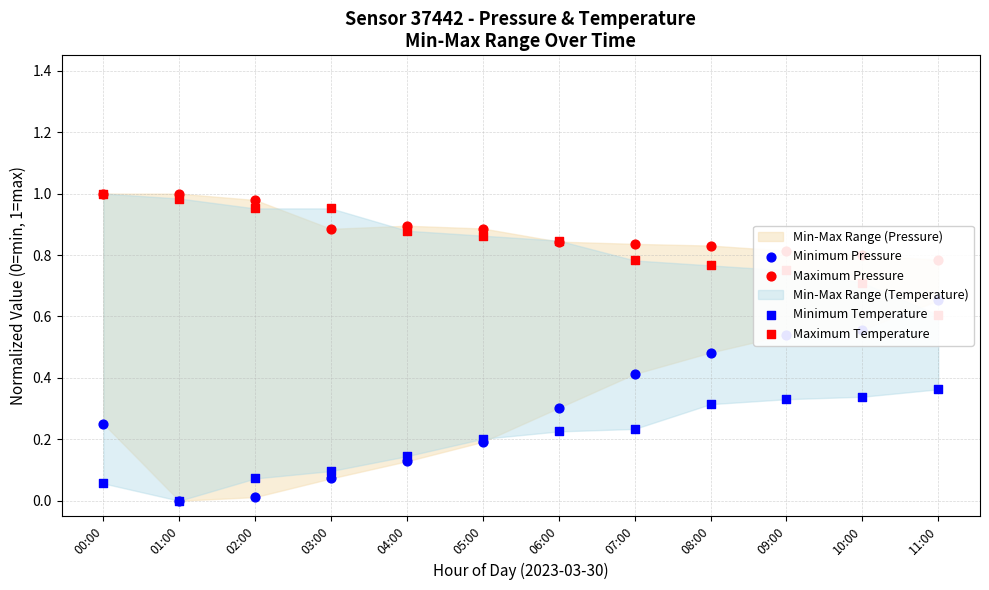

Which series contains the lowest Y value?

Minimum Pressure